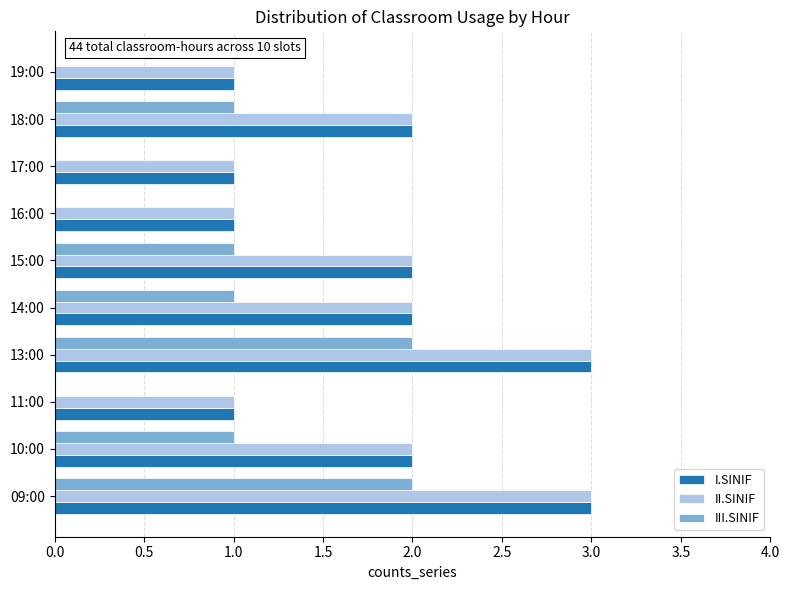

Is it true that I.SINIF equals 3 at 15:00?

False